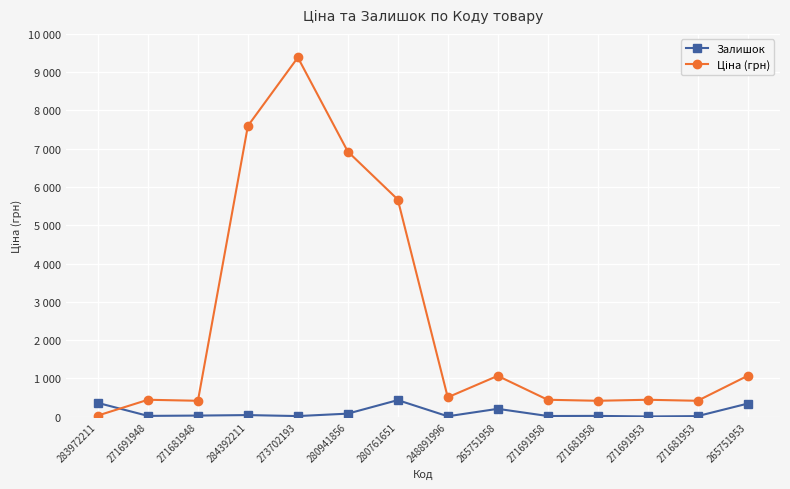

In Залишок, how many points are lower than both neighbors (excluding endpoints)?

5